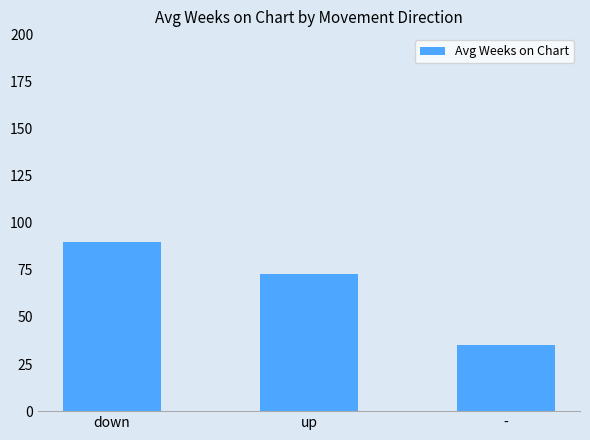

Reading left to right, what are all the values shown in this chart?

89.5	72.9	35.3